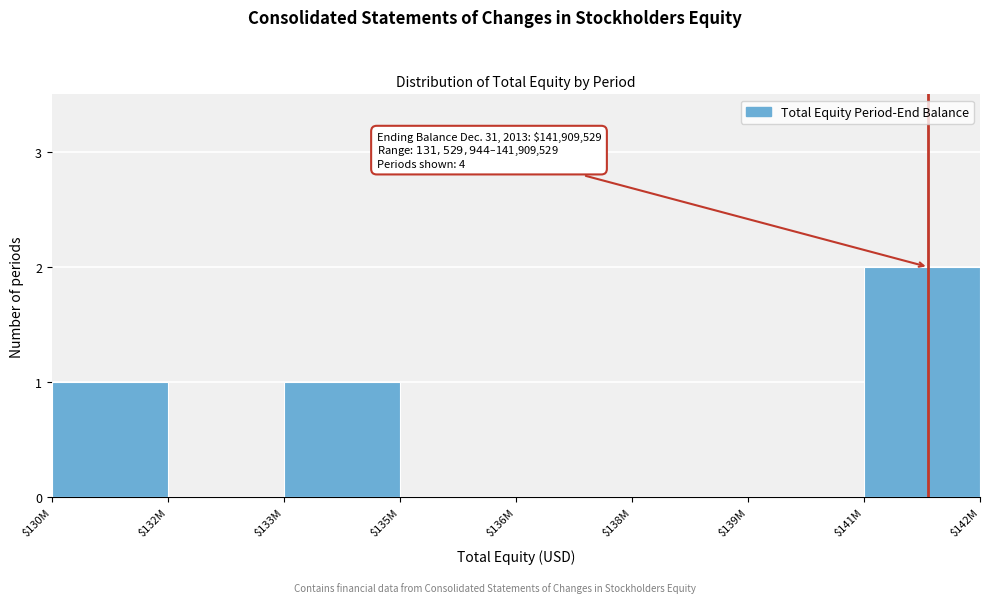

The chart shows a value of 0 at $138M. True or false?

True